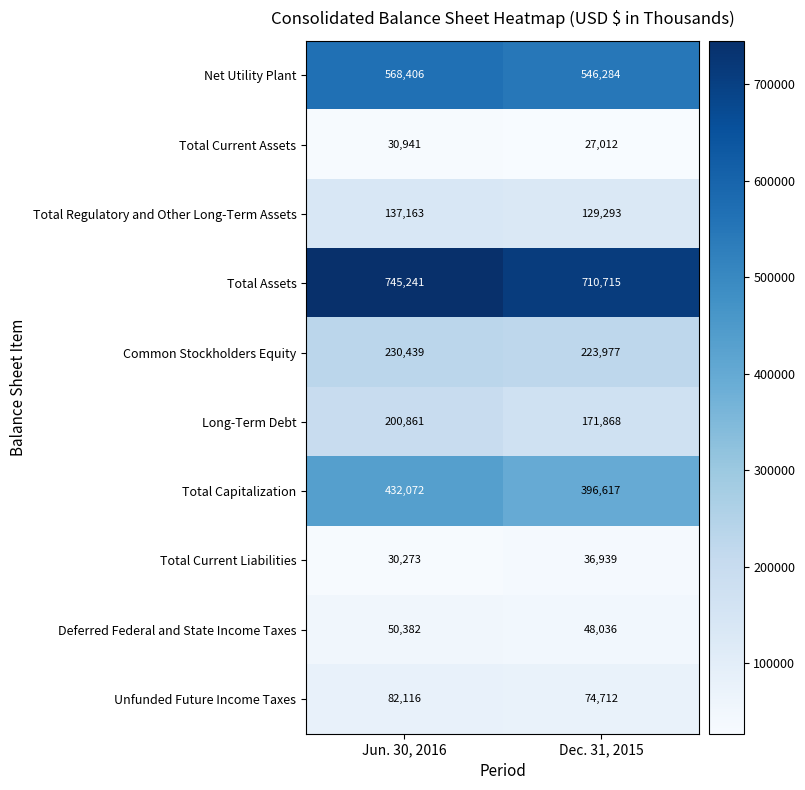

What is the difference between the highest and lowest values at Jun. 30, 2016?

714968